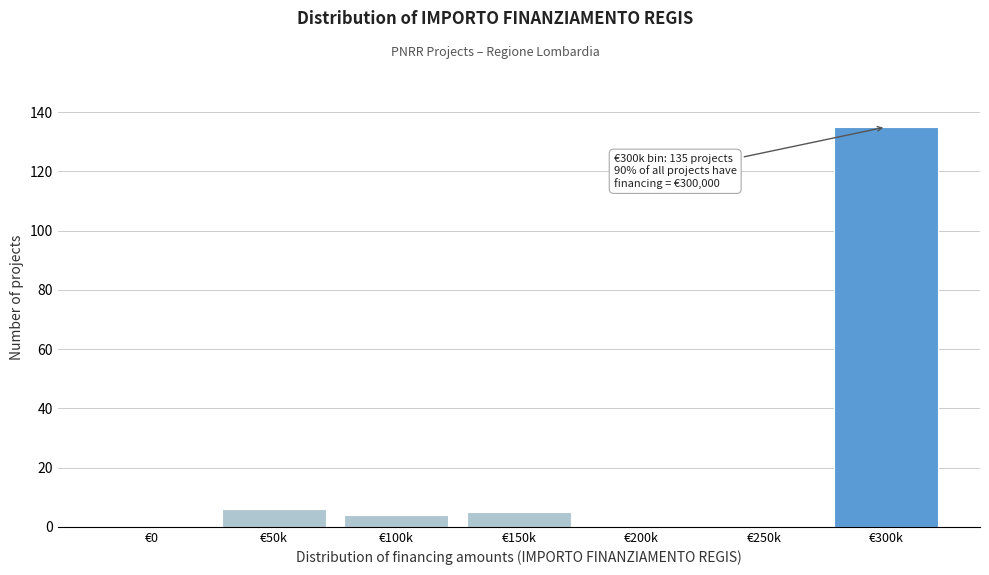

Reading left to right, list all the values displayed in this chart.

€0=0	€50k=6	€100k=4	€150k=5	€200k=0	€250k=0	€300k=135